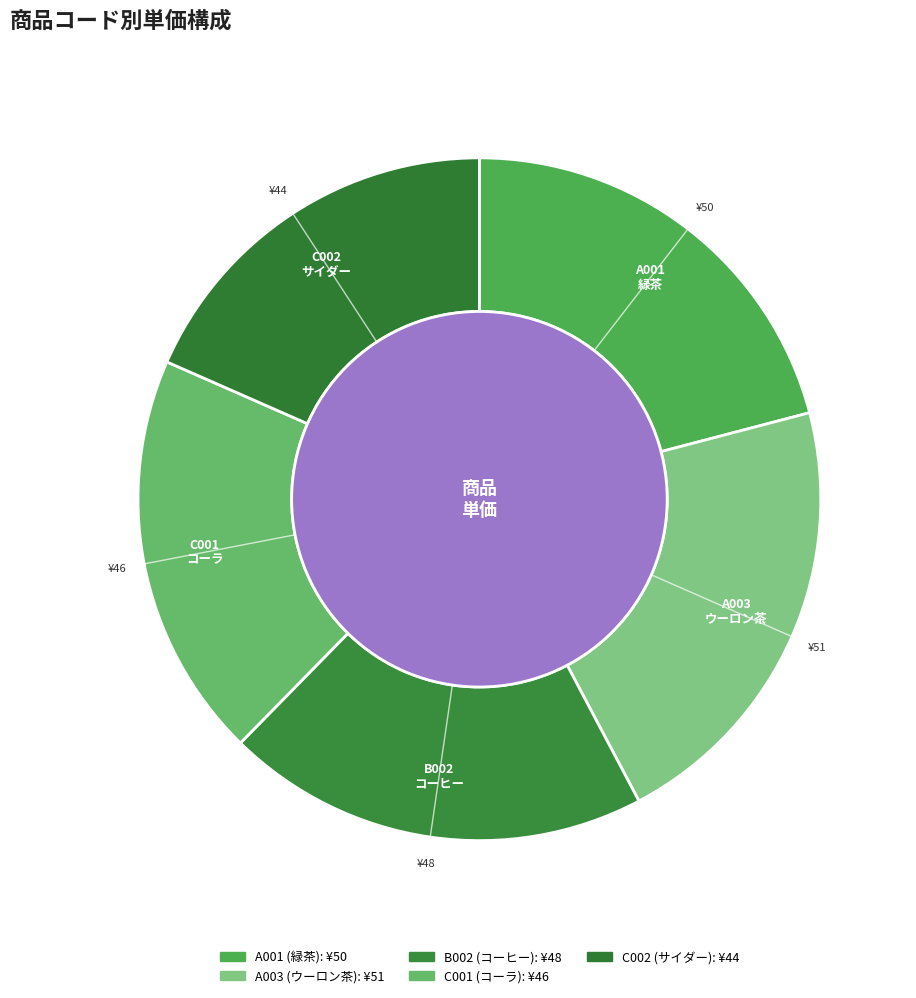

To the nearest percent, what is the difference between the C002 and C001 slice percentages?

1%